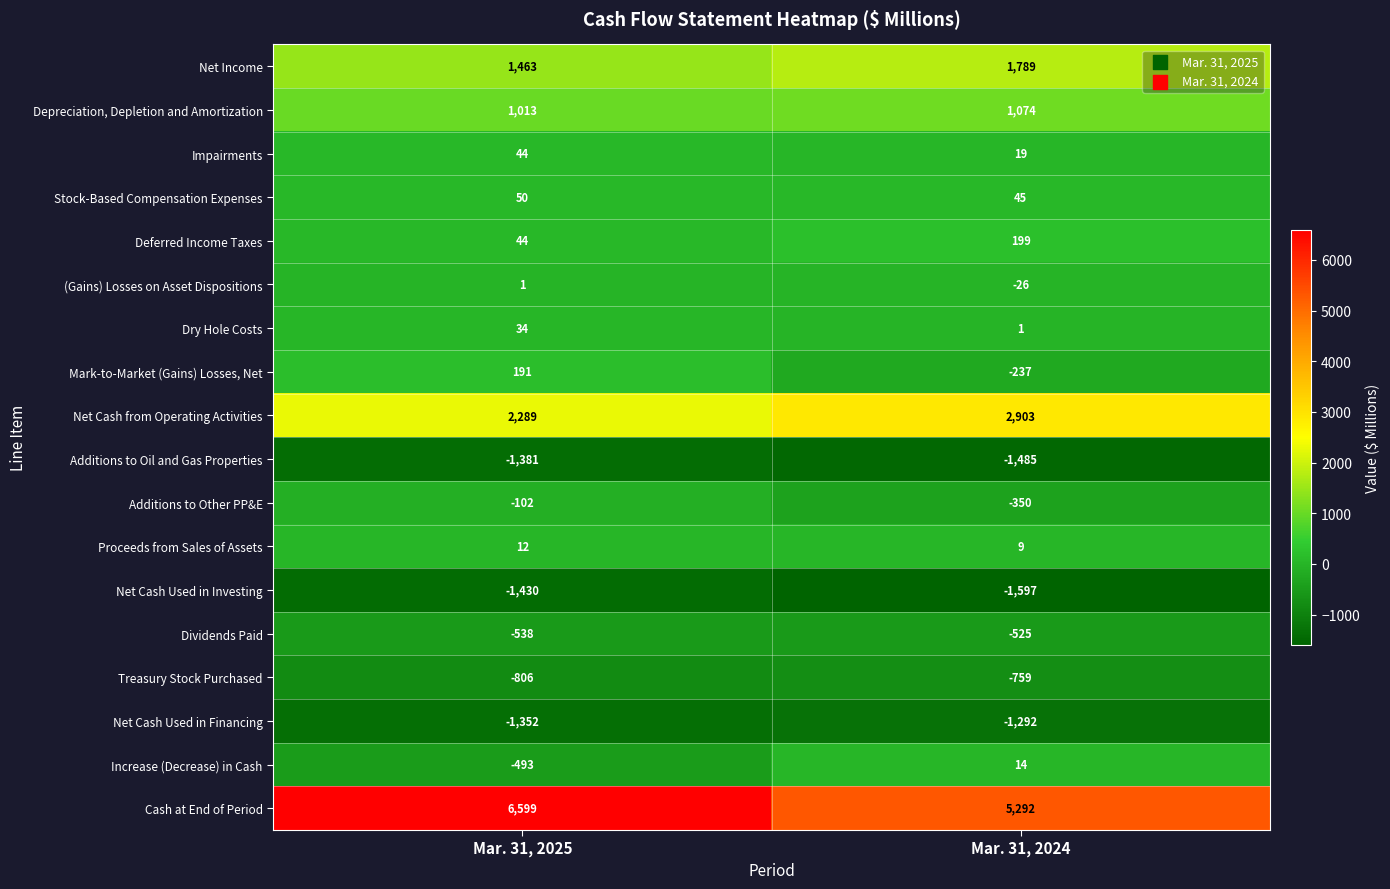

At which category is the sum across all series the highest?

Mar. 31, 2025